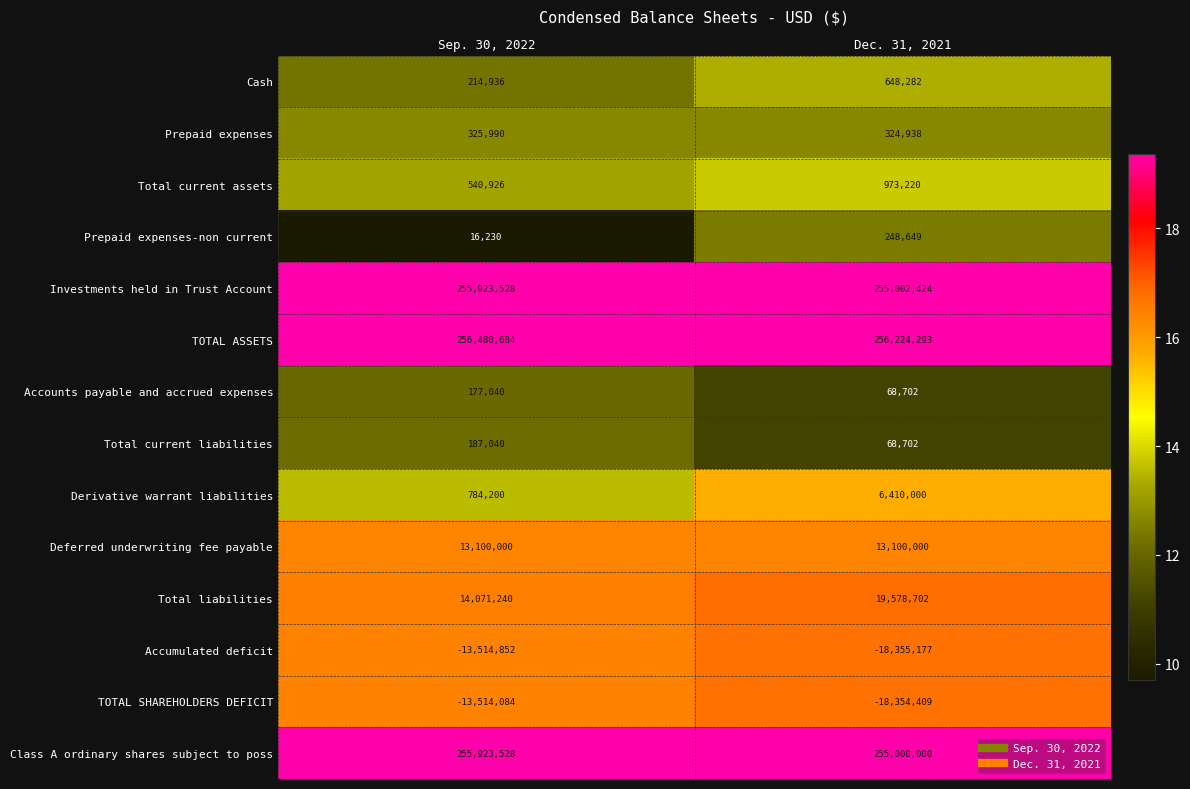

What is the spread (max minus min) of values at Sep. 30, 2022?

269995536